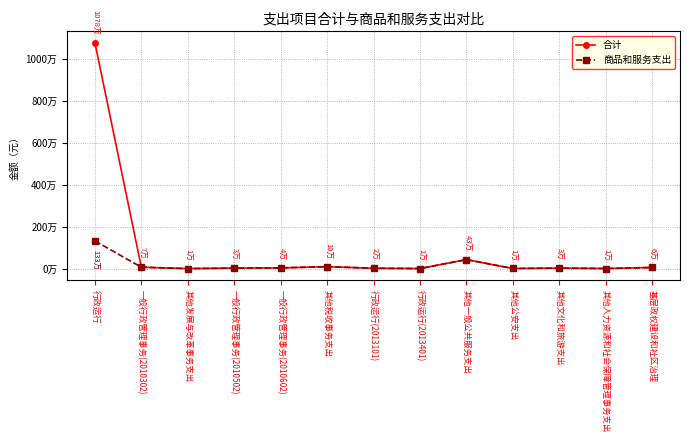

At how many categories does at least one series exceed 322055?

2